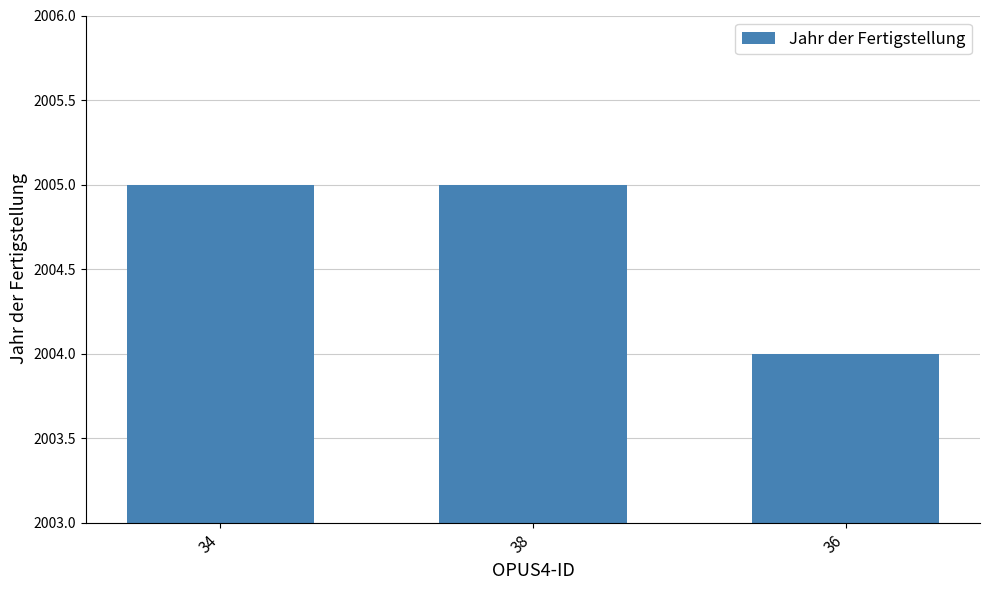

Approximately how many times larger is the value at 36 compared to 38?

1.0